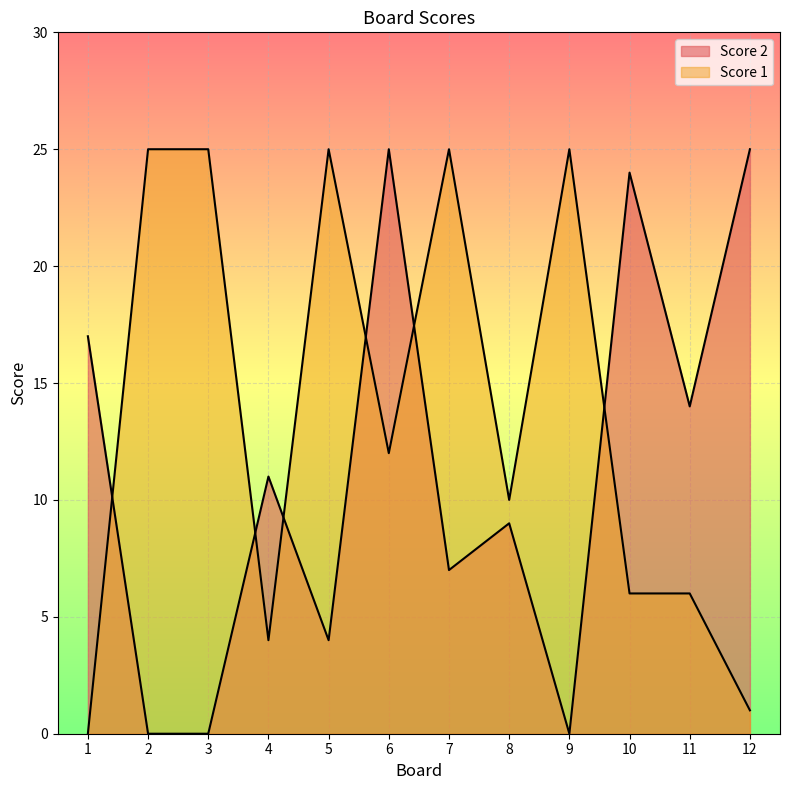

What is the sum of the Score 1 values at 2 and 5?

50